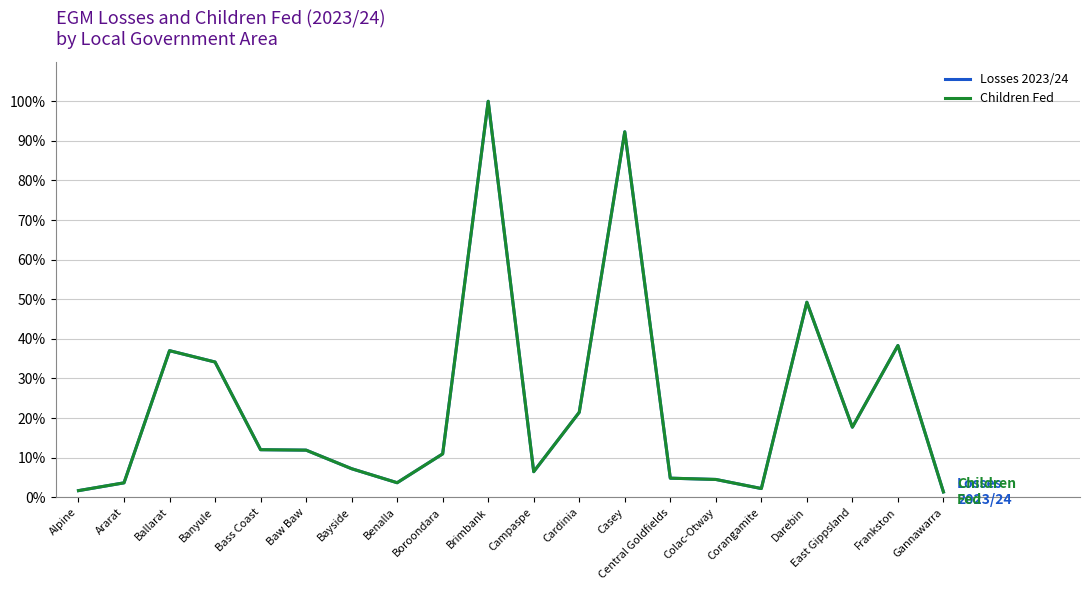

How many series are shown in this chart?

2